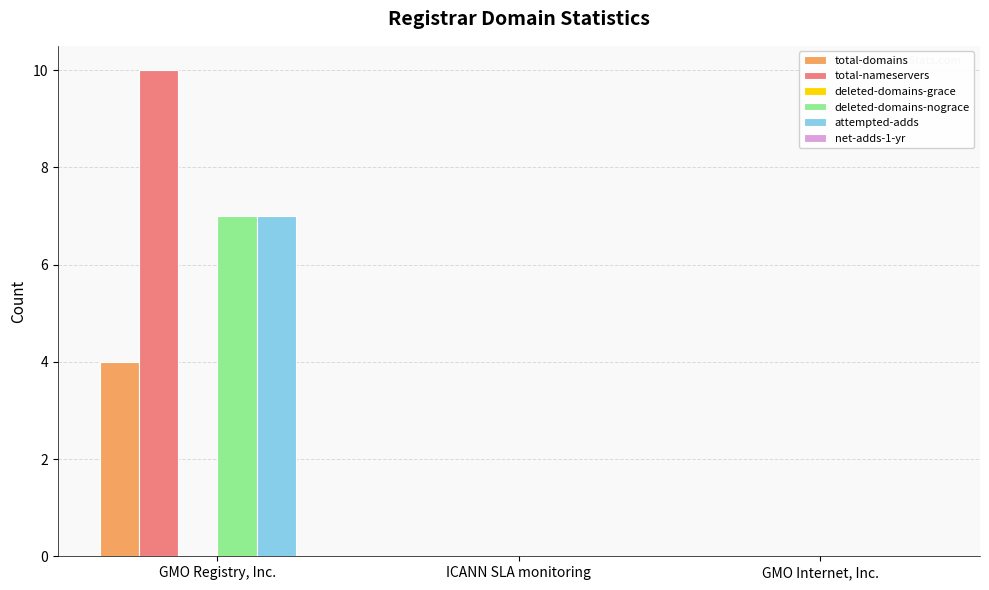

Reading right to left, extract all data points from this chart.

total-domains: GMO Internet, Inc.=0	ICANN SLA monitoring=0	GMO Registry, Inc.=4
total-nameservers: GMO Internet, Inc.=0	ICANN SLA monitoring=0	GMO Registry, Inc.=10
deleted-domains-nograce: GMO Internet, Inc.=0	ICANN SLA monitoring=0	GMO Registry, Inc.=7
attempted-adds: GMO Internet, Inc.=0	ICANN SLA monitoring=0	GMO Registry, Inc.=7